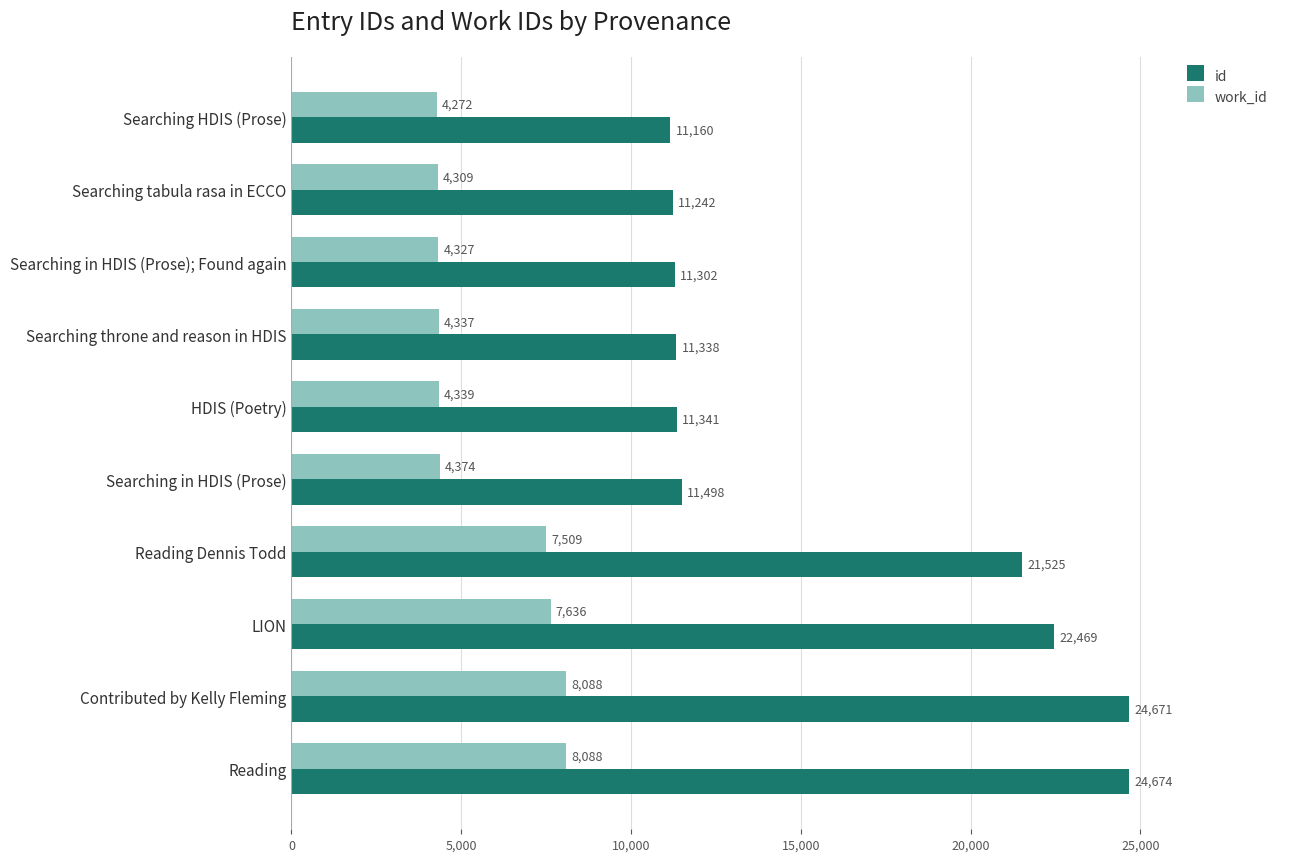

What is the difference between the maximum and minimum values in the work_id series?

3816